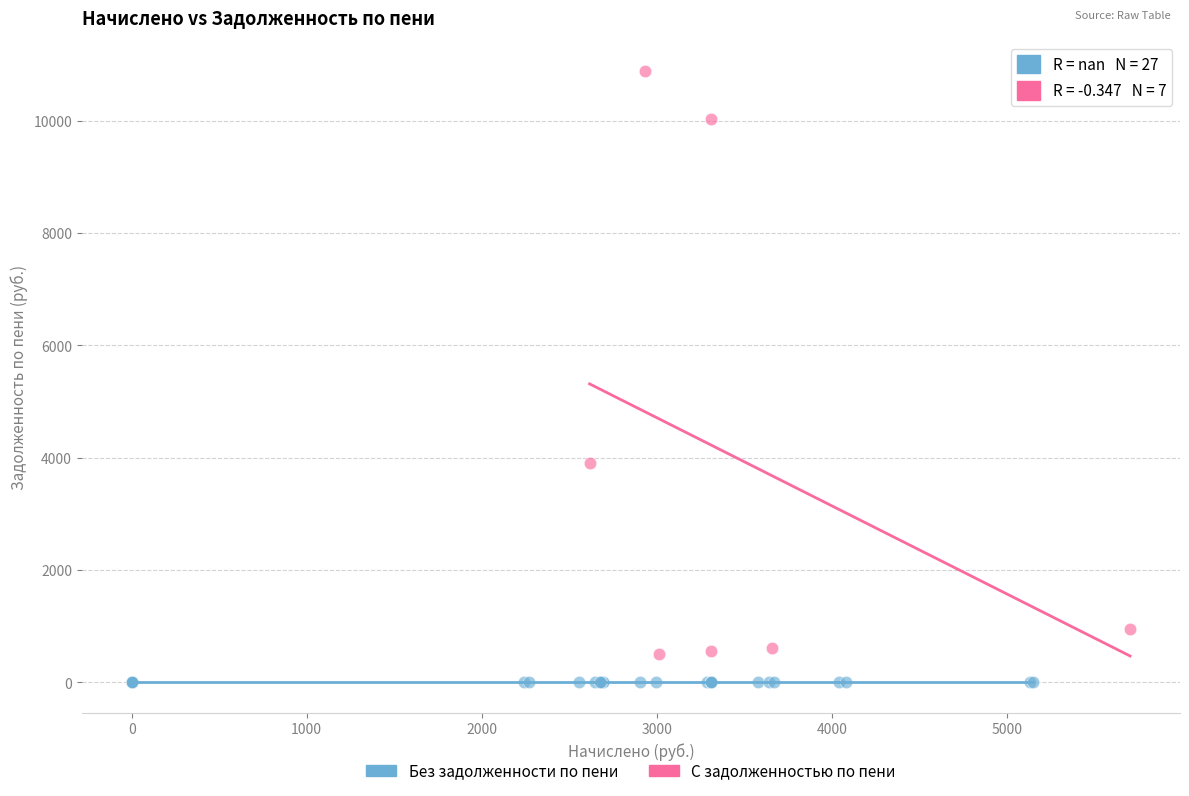

Which series reaches the maximum Y coordinate?

С задолженностью по пени